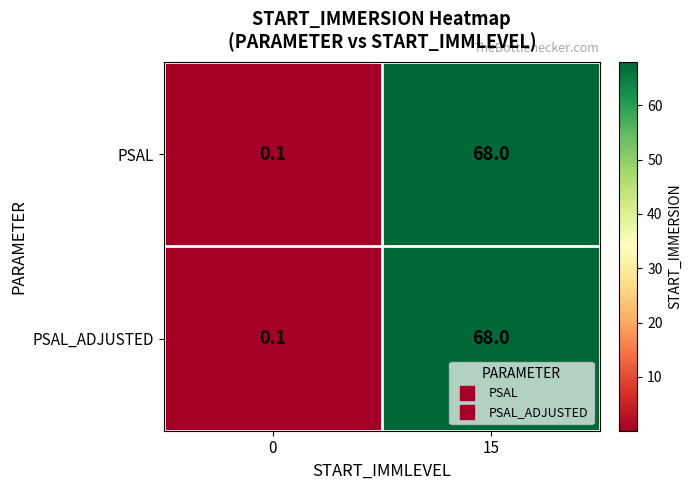

Is the value of PSAL at 15 greater than the value of PSAL_ADJUSTED at 0?

Yes